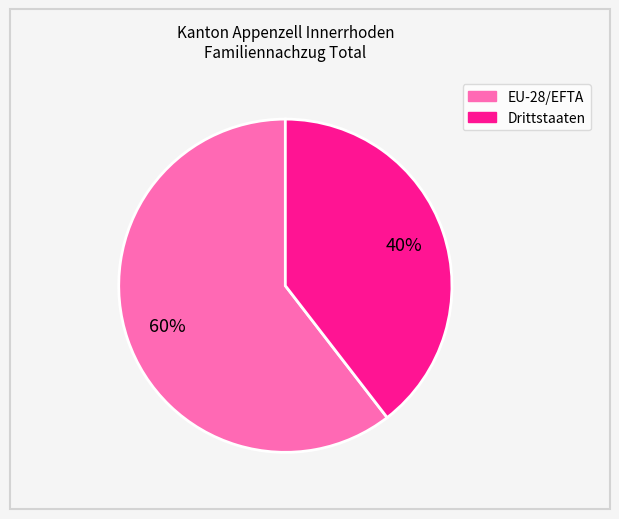

Do Drittstaaten and EU-28/EFTA together represent more than half of the pie?

Yes